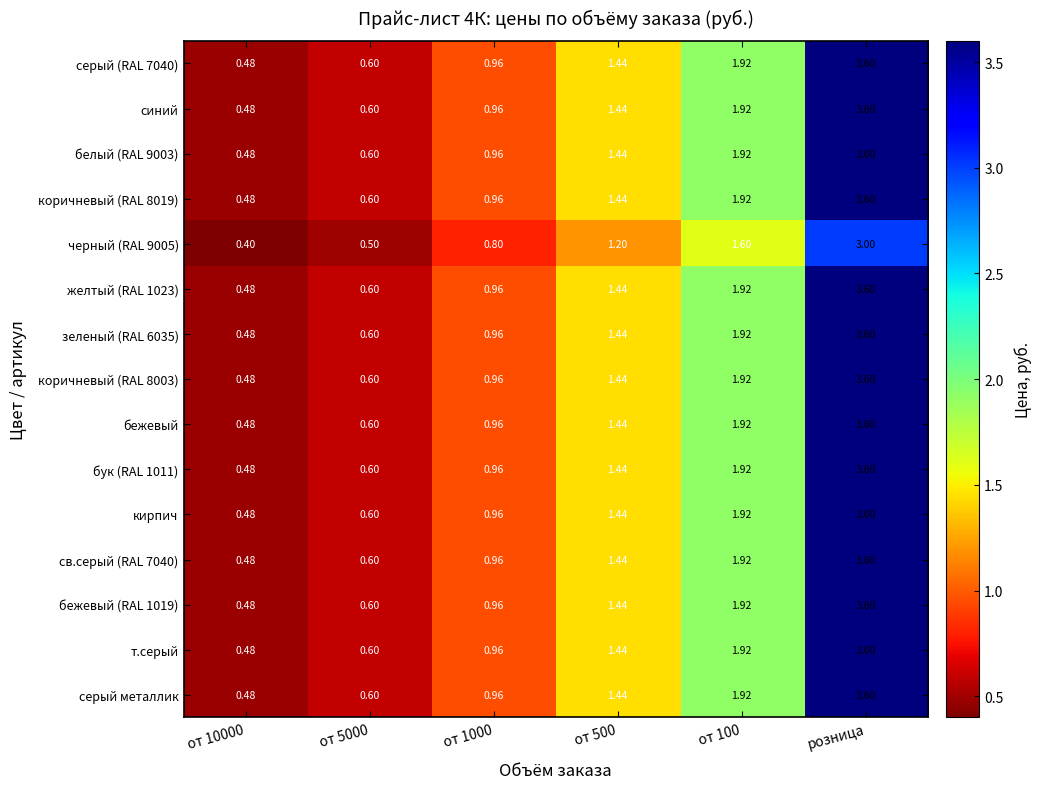

How many series are shown in this chart?

15